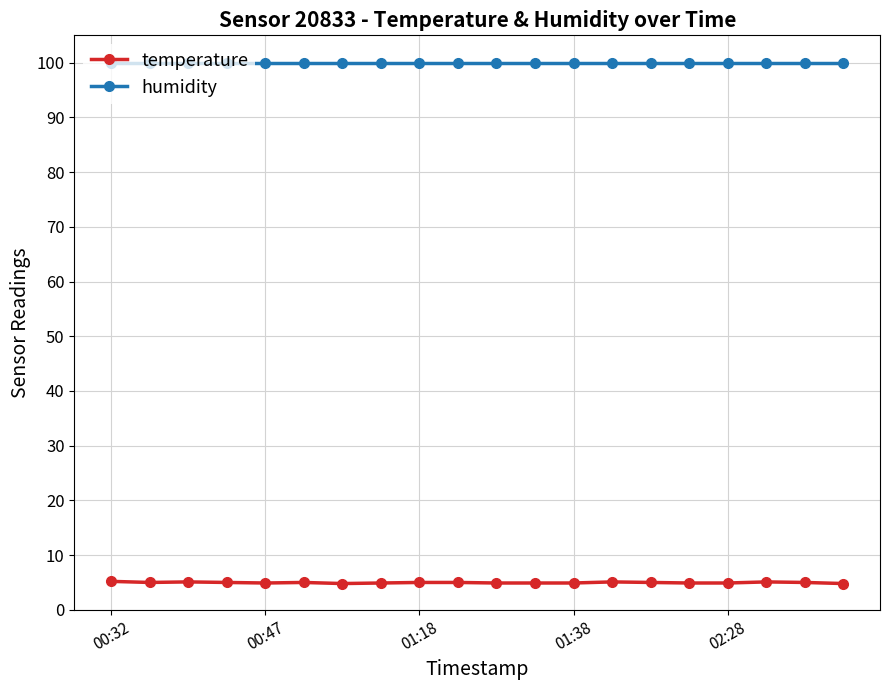

What is the value of the temperature point at the 10th from the left?

5.0